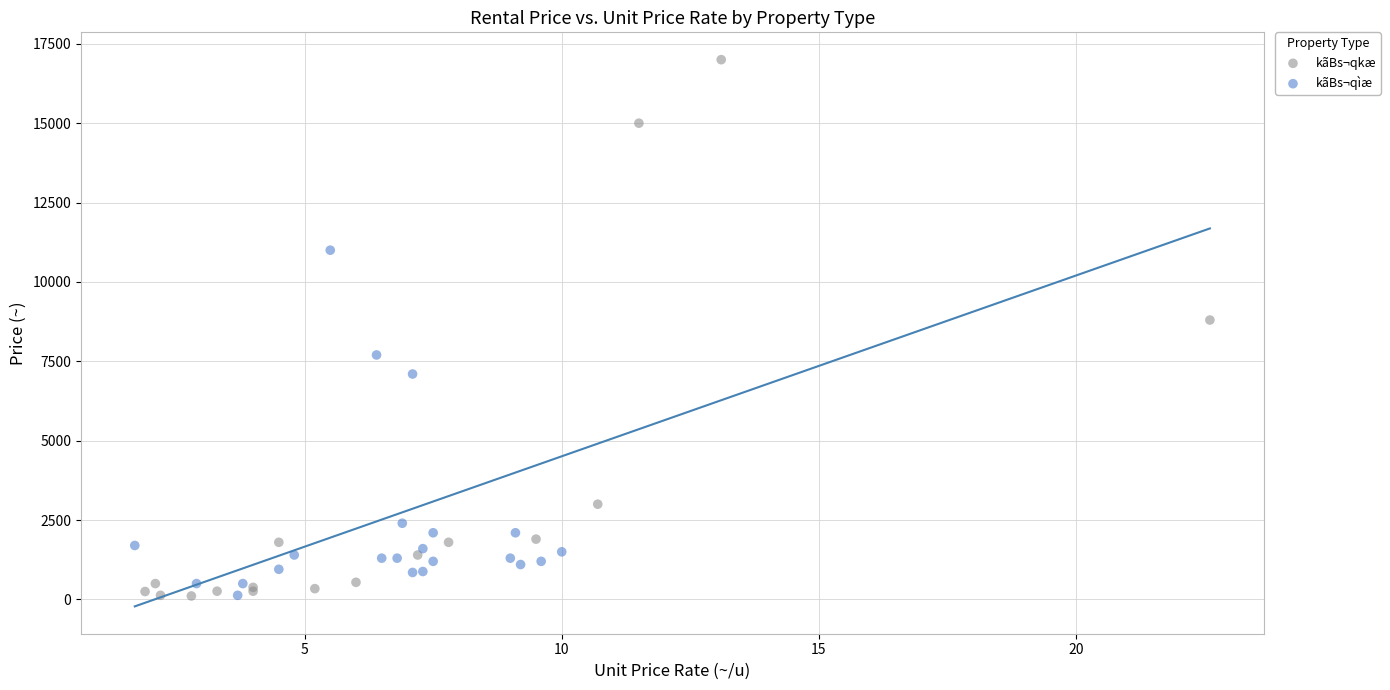

Which series has the largest Y range (max minus min)?

kãBs¬qkæ